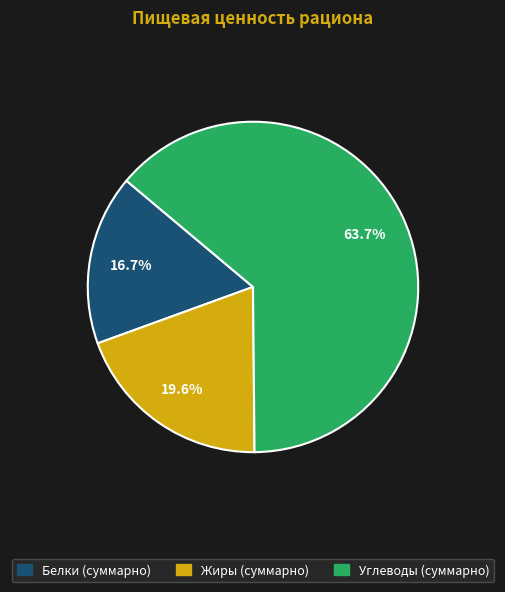

Rank the categories by value from lowest to highest.

Белки (суммарно), Жиры (суммарно), Углеводы (суммарно)